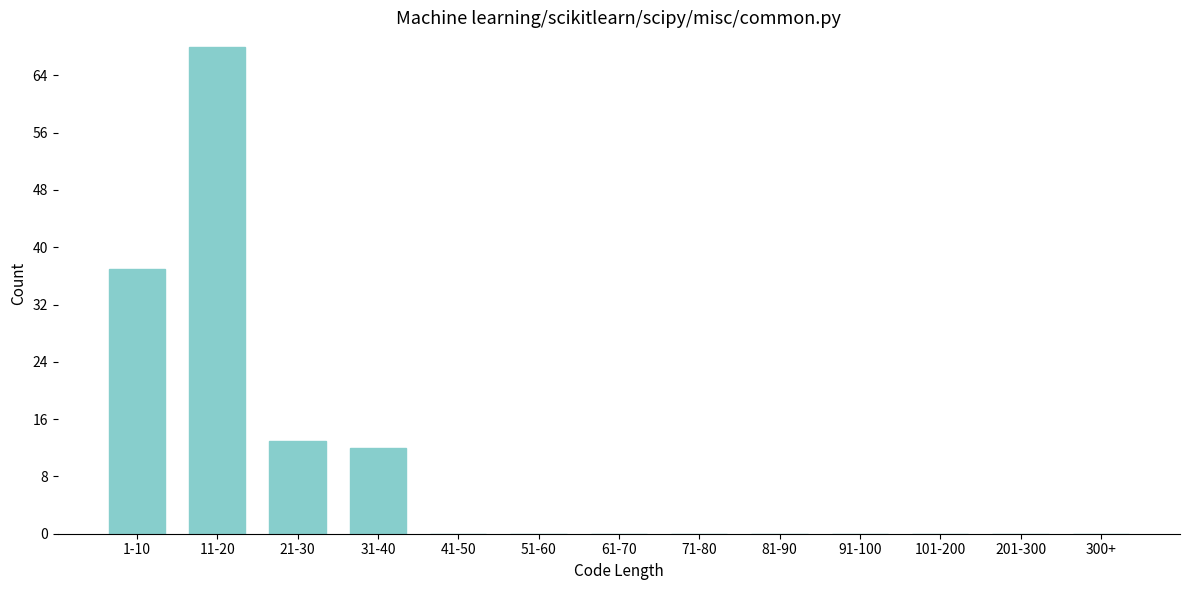

Reading left to right, list all the values displayed in this chart.

1-10=37	11-20=68	21-30=13	31-40=12	41-50=0	51-60=0	61-70=0	71-80=0	81-90=0	91-100=0	101-200=0	201-300=0	300+=0